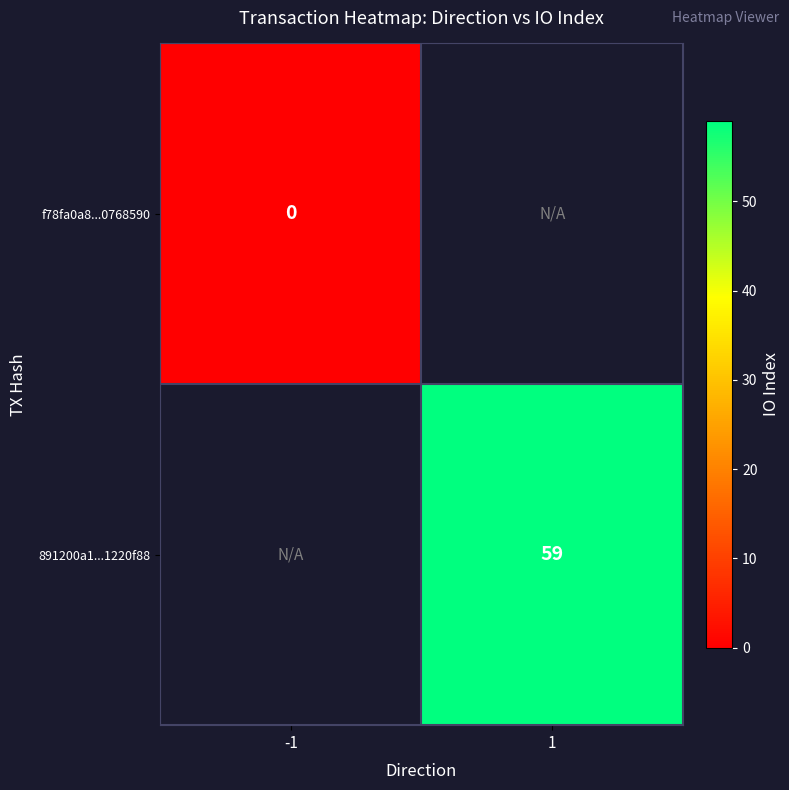

Count the number of categories in the chart.

2